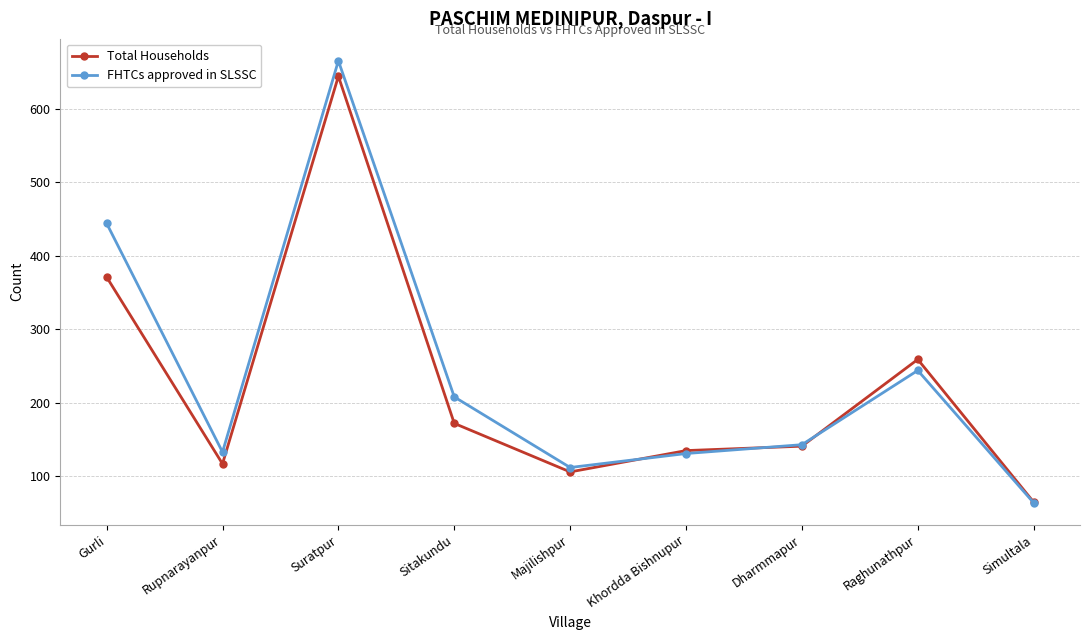

True or false: FHTCs approved in SLSSC has a value of 208 at Sitakundu.

True